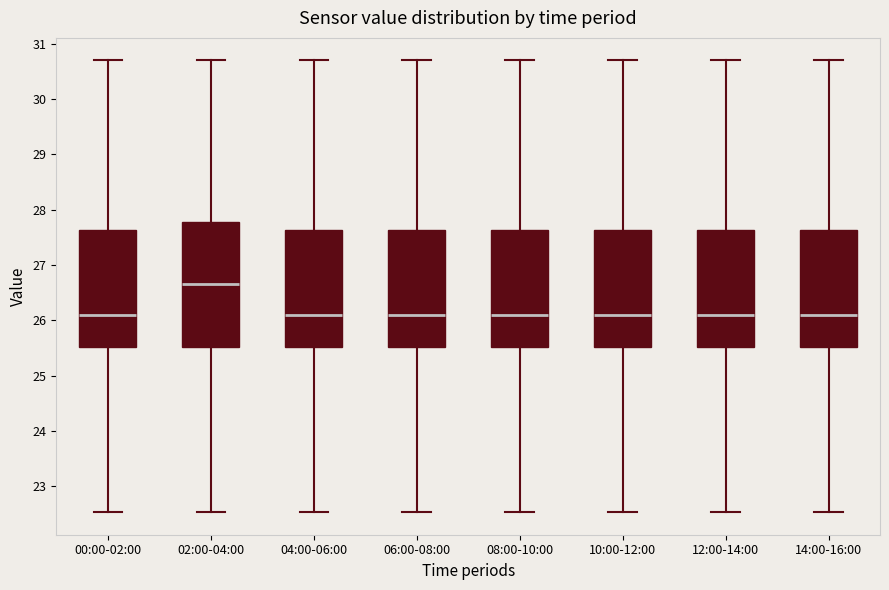

Comparing the boxes themselves (not the whiskers), which one is the tallest?

02:00-04:00